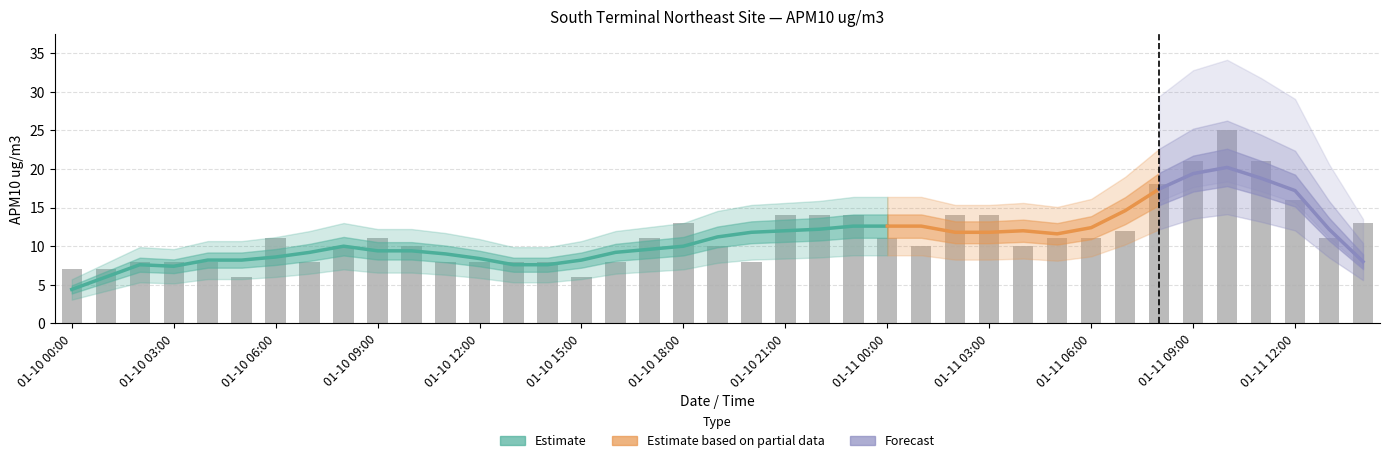

How many data points are less than 11?

19